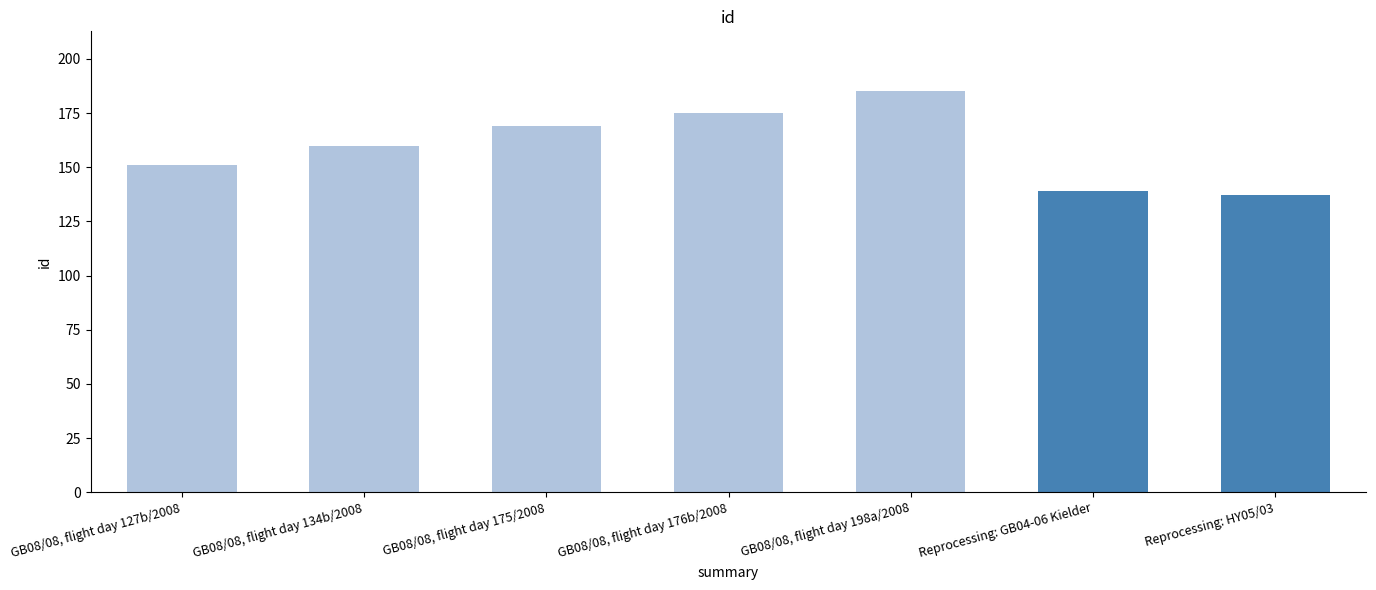

What is the label of the 2nd bar from the left?

GB08/08, flight day 134b/2008